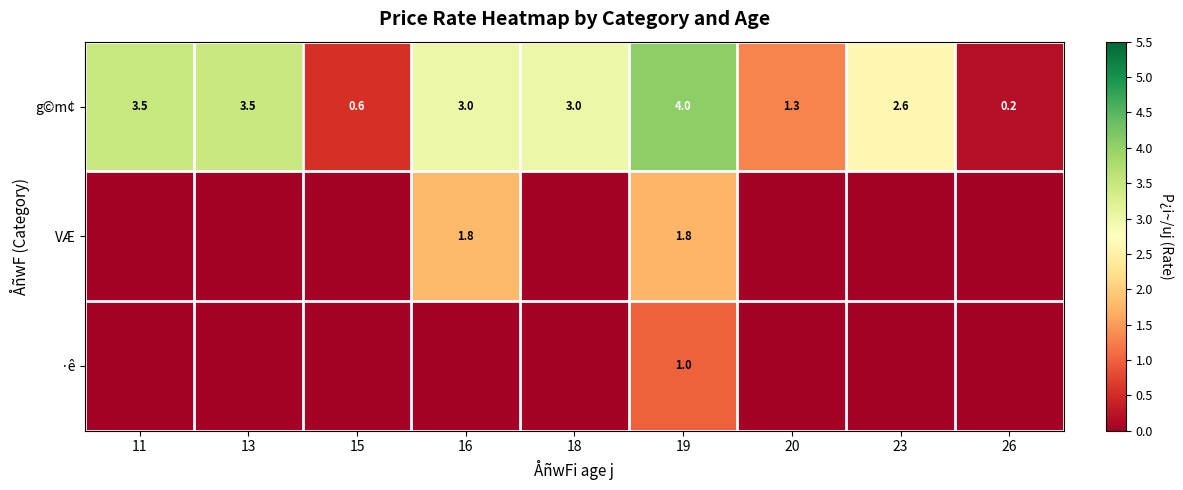

At how many categories does at least one series exceed 3?

3